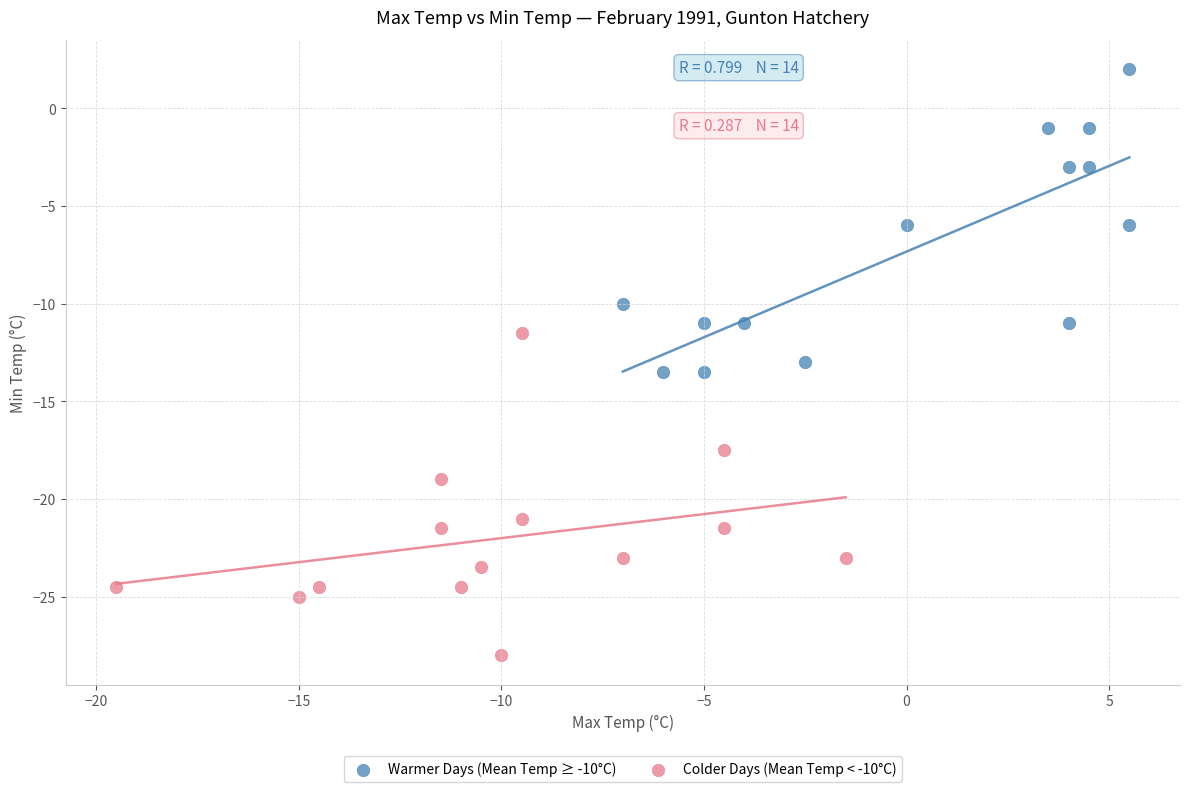

Which series contains the lowest Y value?

Colder Days (Mean Temp < -10°C)